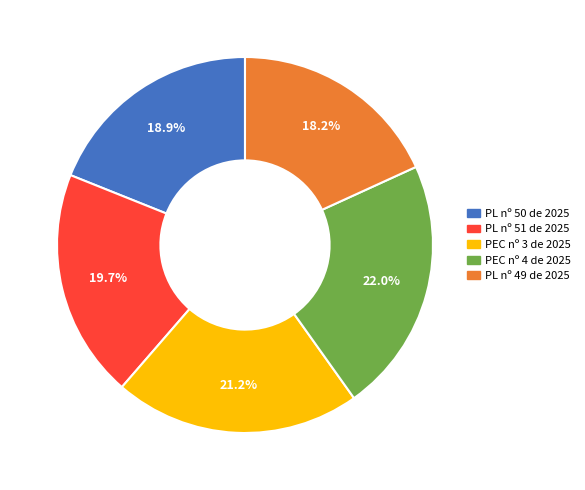

To the nearest percent, what is the average slice percentage?

20%